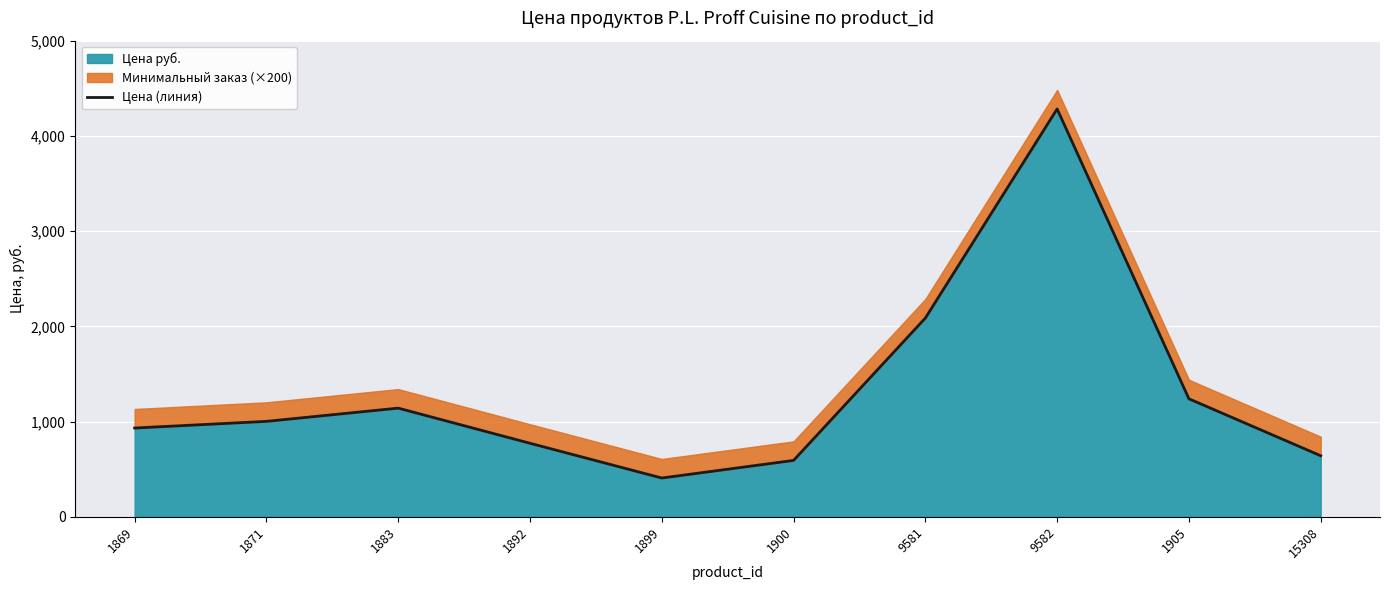

Which label corresponds to the largest value in the chart?

9582